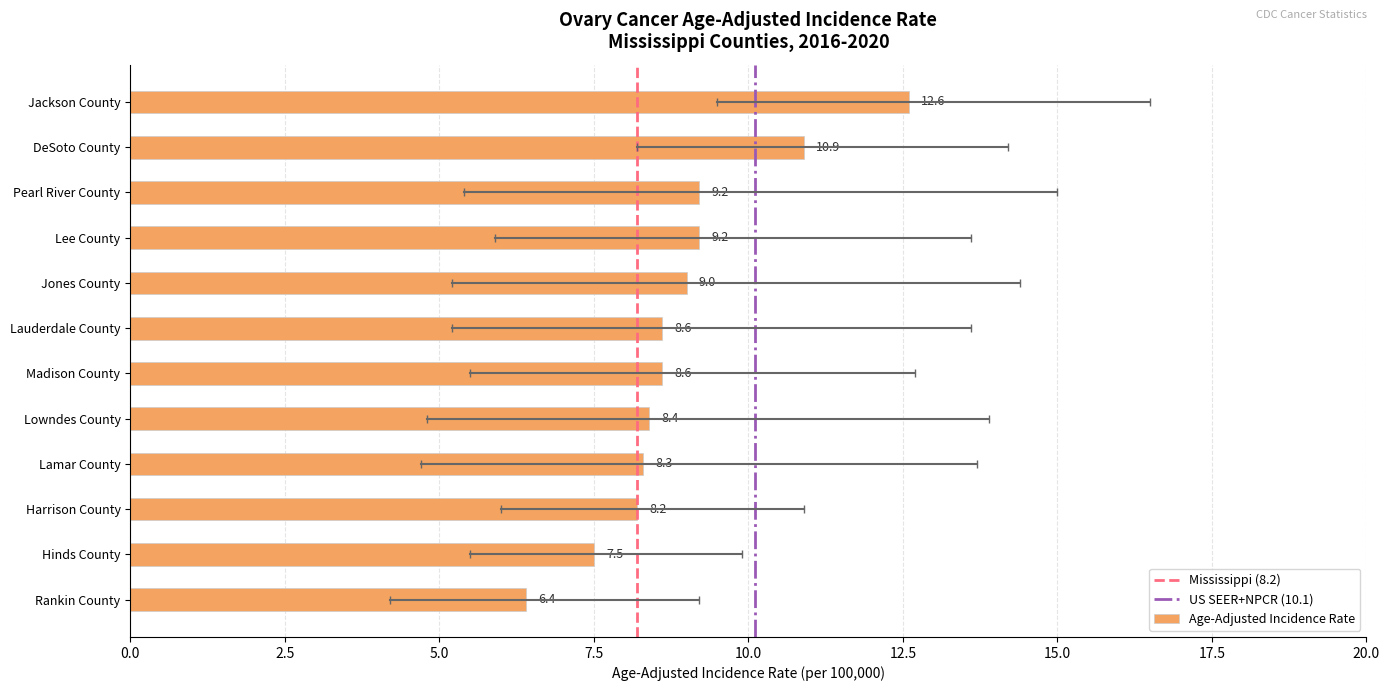

What is the minimum value shown in the chart?

6.4